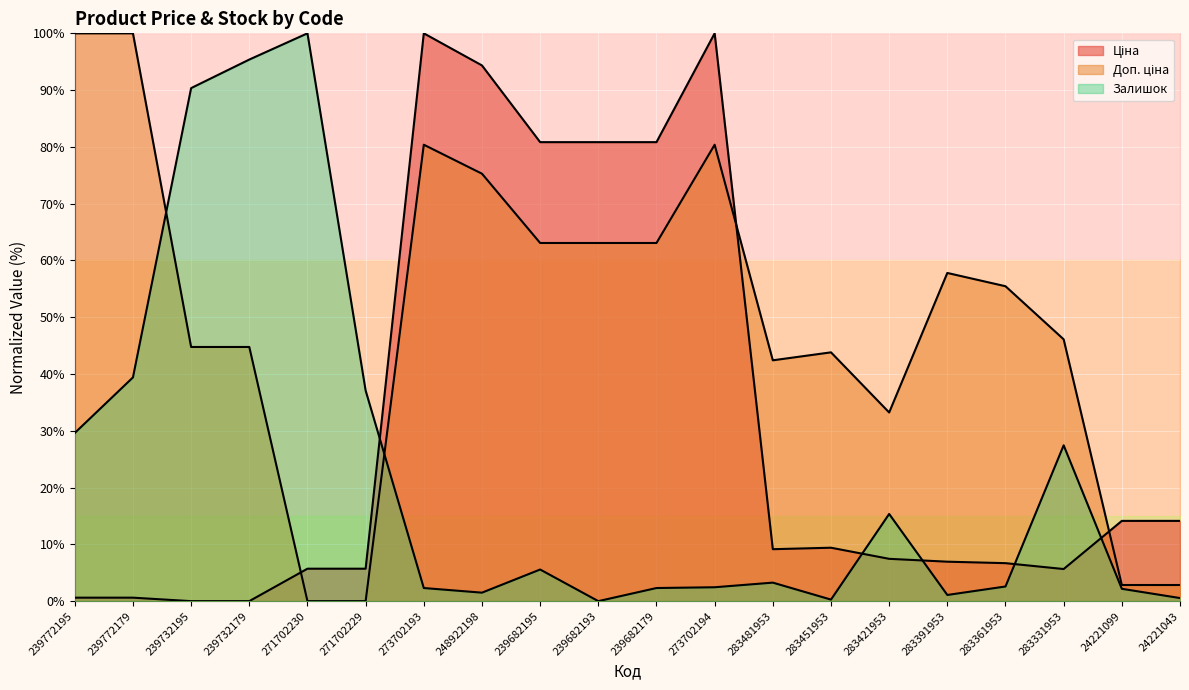

Reading left to right, list all the values displayed in this chart.

Ціна: 239772195=0.6	239772179=0.6	239732195=0.0	239732179=0.0	271702230=5.7	271702229=5.7	273702193=100.0	248922198=94.3	239682195=80.8	239682193=80.8	239682179=80.8	273702194=100.0	283481953=9.1	283451953=9.4	283421953=7.5	283391953=6.9	283361953=6.7	283331953=5.7	24221099=14.1	24221043=14.1
Доп. ціна: 239772195=100.0	239772179=100.0	239732195=44.8	239732179=44.8	271702230=0.0	271702229=0.0	273702193=80.4	248922198=75.3	239682195=63.1	239682193=63.1	239682179=63.1	273702194=80.4	283481953=42.4	283451953=43.8	283421953=33.2	283391953=57.8	283361953=55.5	283331953=46.1	24221099=2.8	24221043=2.8
Залишок: 239772195=29.6	239772179=39.4	239732195=90.4	239732179=95.4	271702230=100.0	271702229=37.1	273702193=2.3	248922198=1.5	239682195=5.6	239682193=0.0	239682179=2.3	273702194=2.4	283481953=3.3	283451953=0.3	283421953=15.4	283391953=1.1	283361953=2.6	283331953=27.4	24221099=2.2	24221043=0.5